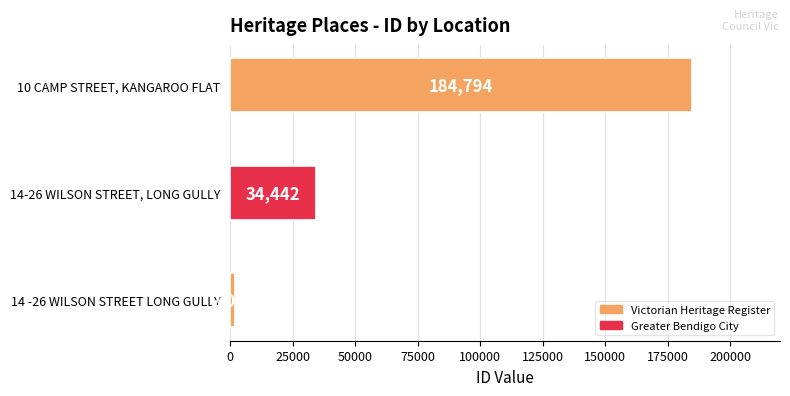

Rank the categories by value from highest to lowest.

10 CAMP STREET, KANGAROO FLAT, 14-26 WILSON STREET, LONG GULLY, 14 -26 WILSON STREET LONG GULLY